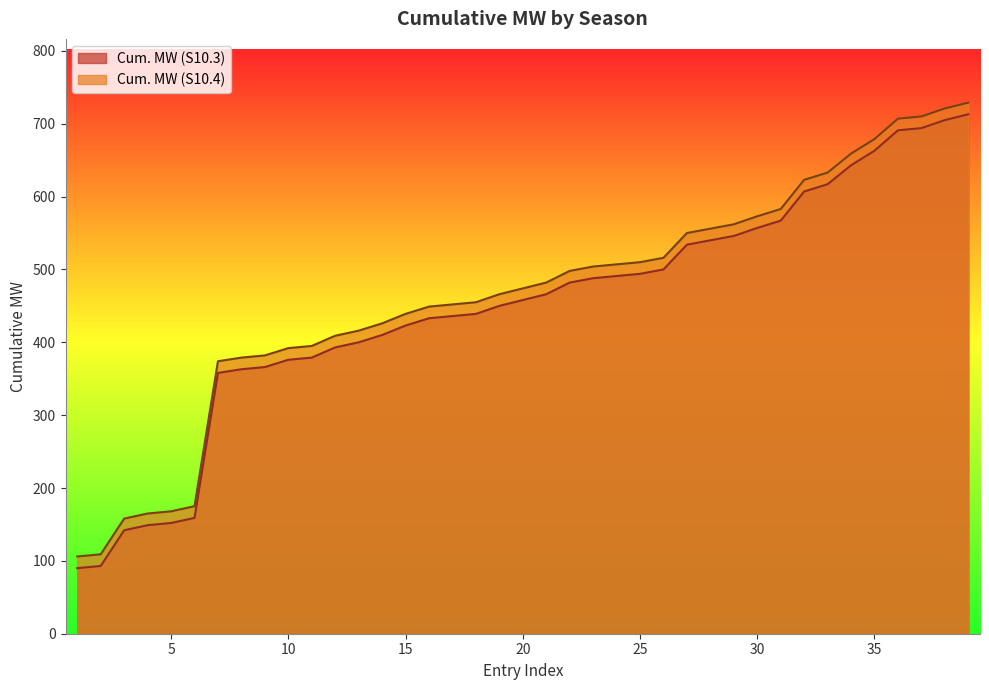

The Cum. MW (S10.4) series shows 710 at 37. True or false?

True